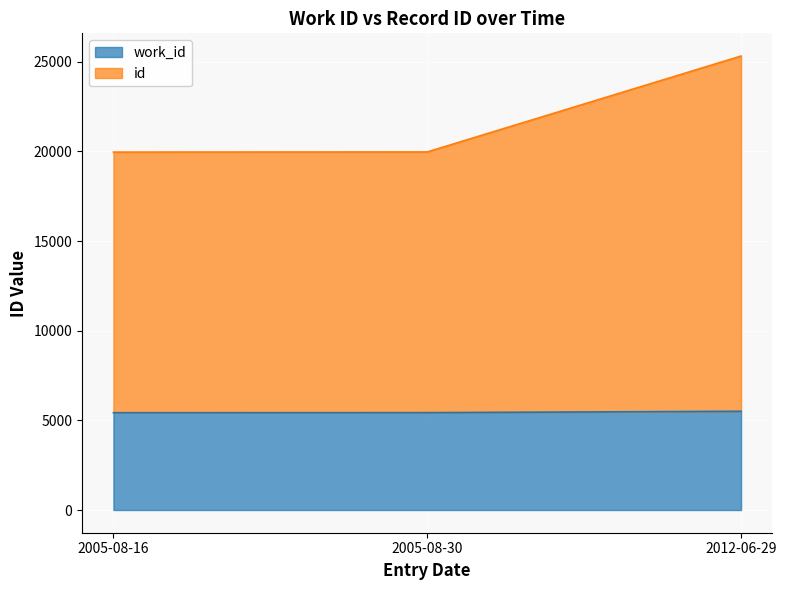

At which label is work_id closest to 5467?

2005-08-30